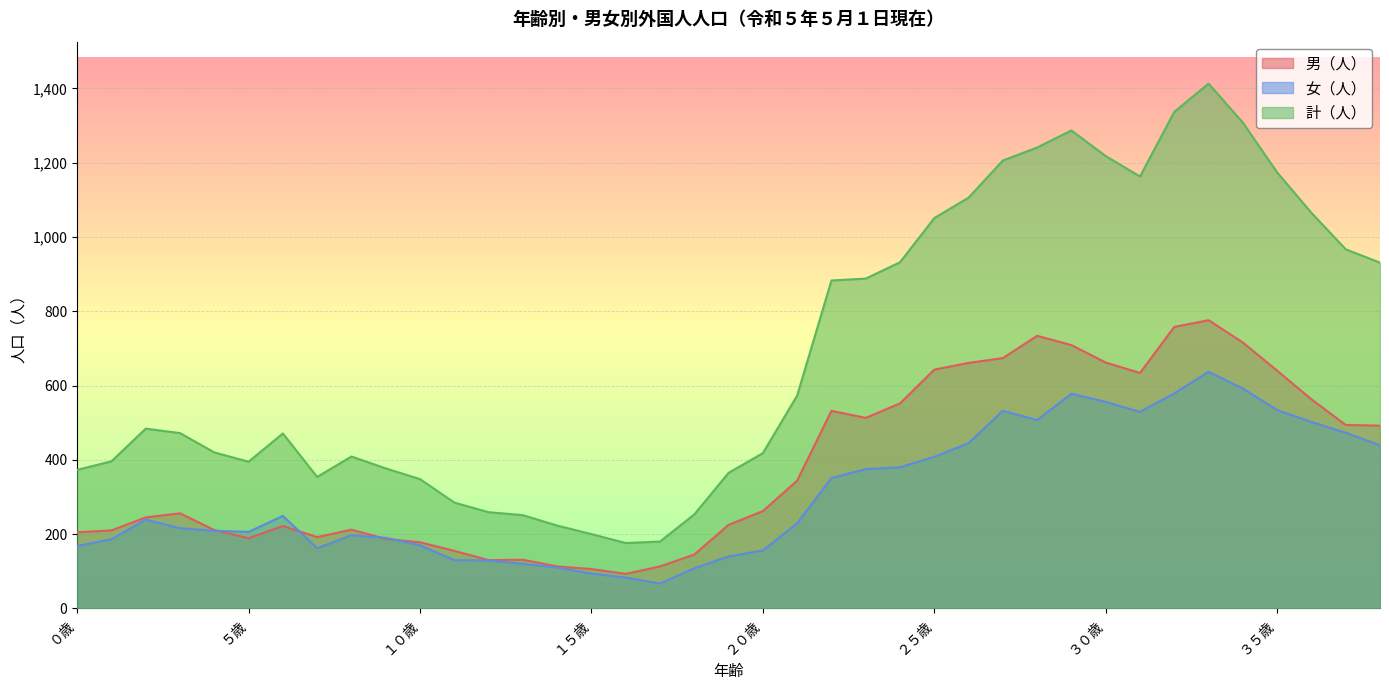

True or false: 計（人） and 女（人） intersect in this chart.

False